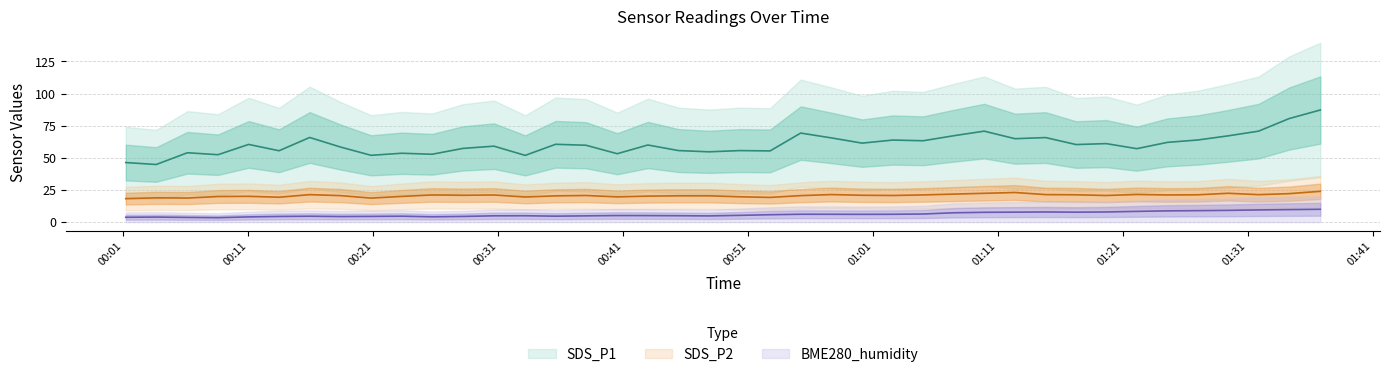

True or false: BME280_humidity and SDS_P2 intersect in this chart.

False